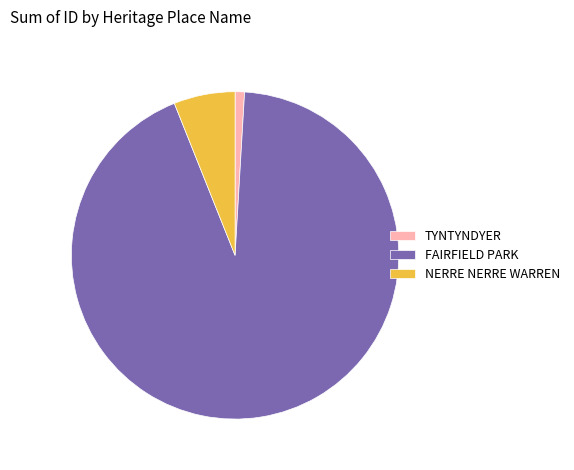

Do NERRE NERRE WARREN and TYNTYNDYER together represent more than half of the pie?

No